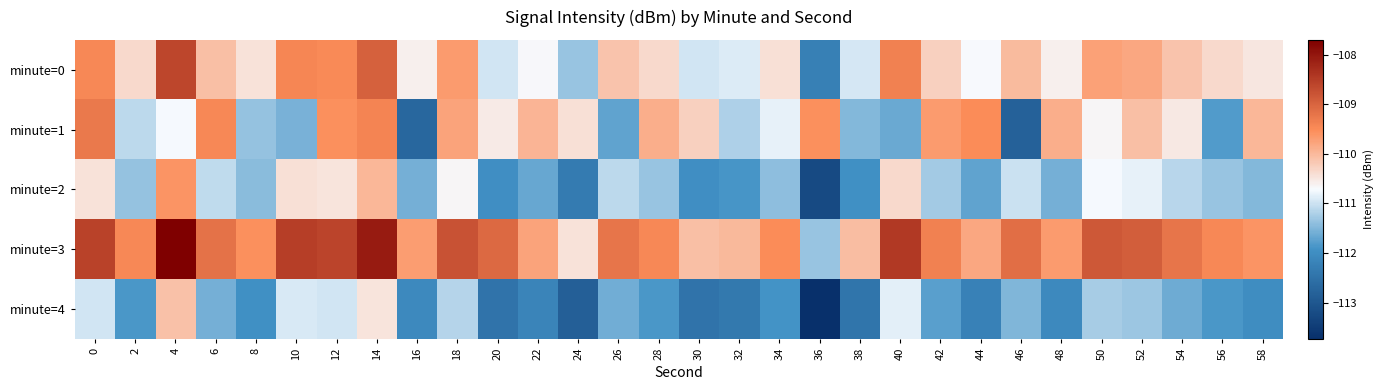

Which has a higher value, 58 or 6?

6